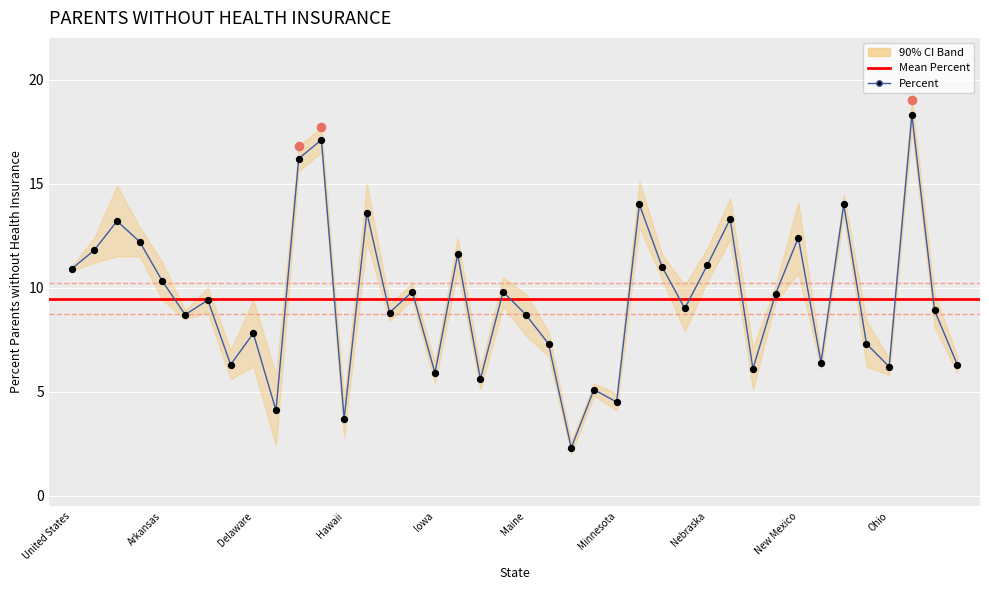

What is the total value across all series at Minnesota?

9.0